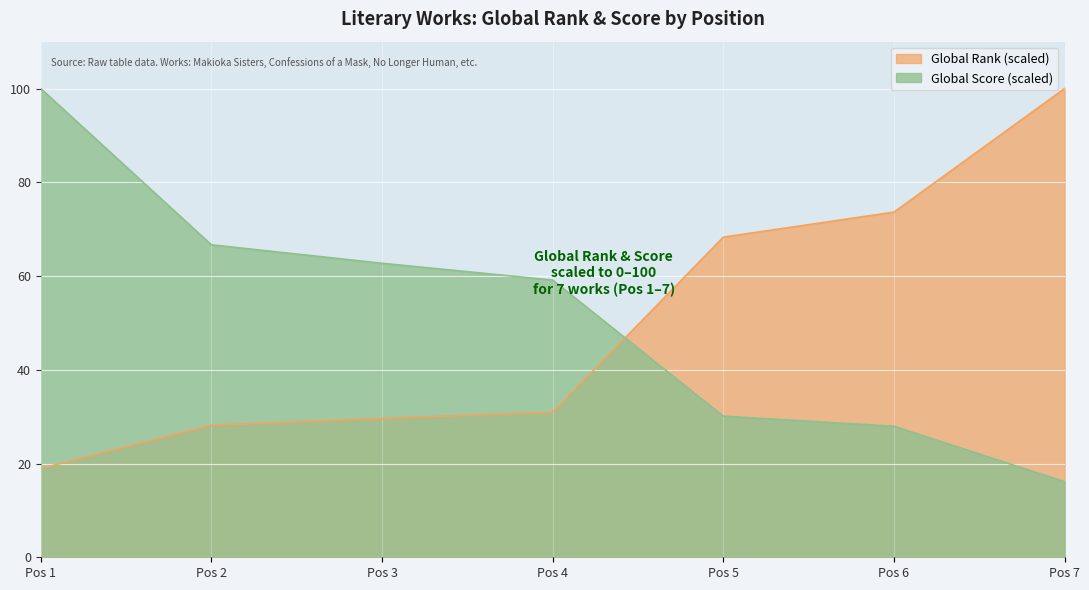

Which label corresponds to the smallest value in the chart?

Pos 7